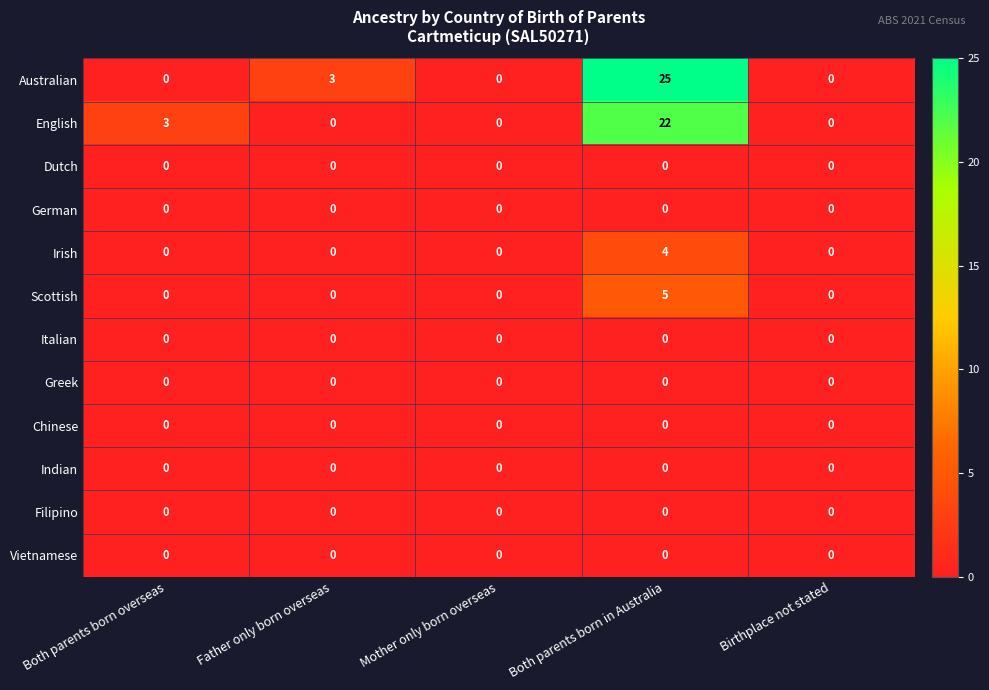

At how many categories does at least one series exceed 11?

1